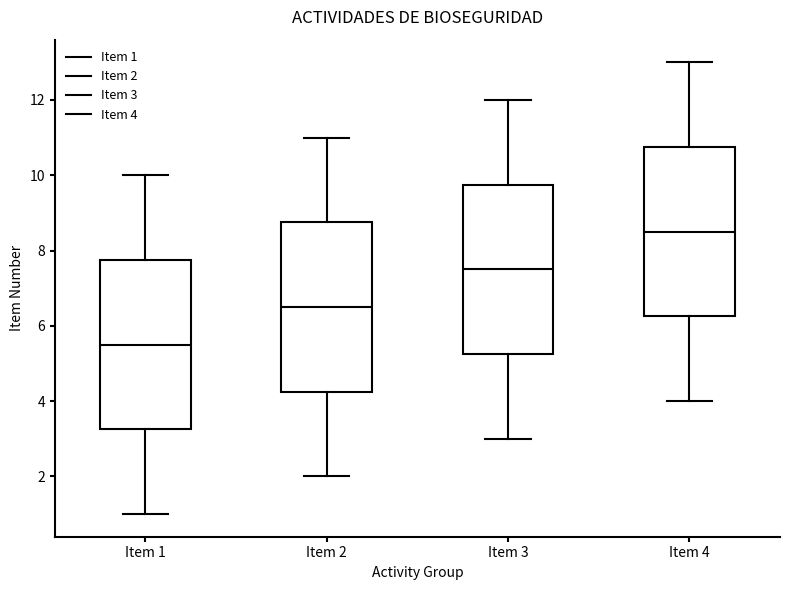

Where is the upper edge of the box for Item 3 on the y-axis? The values are not printed on the chart, so give them approximately, as read against the axis.

9.8